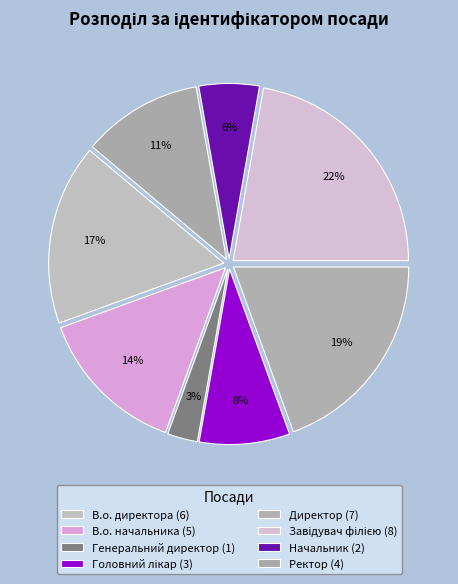

How many slices are in this pie chart?

8